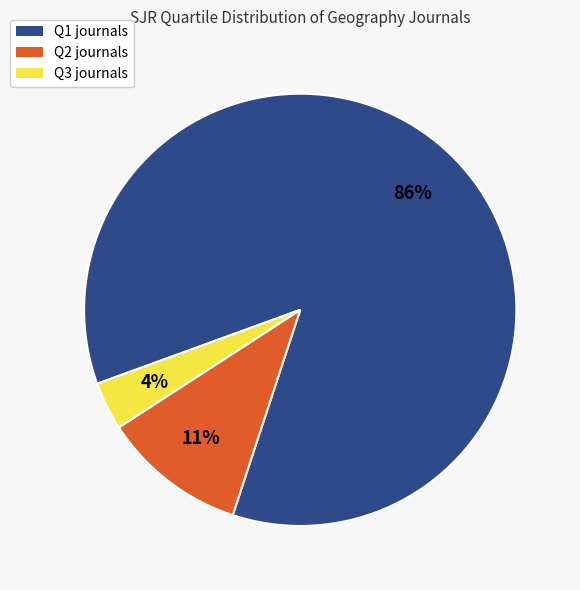

Is the sum of Q1 and Q2 greater than half?

Yes